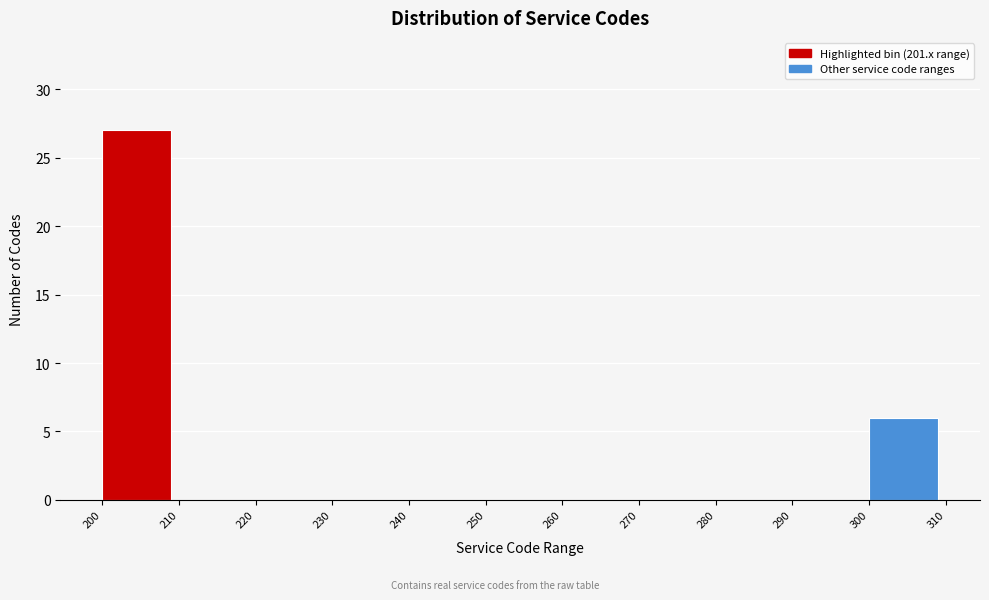

Over which range of the x-axis is the bar tallest?

200 to 210